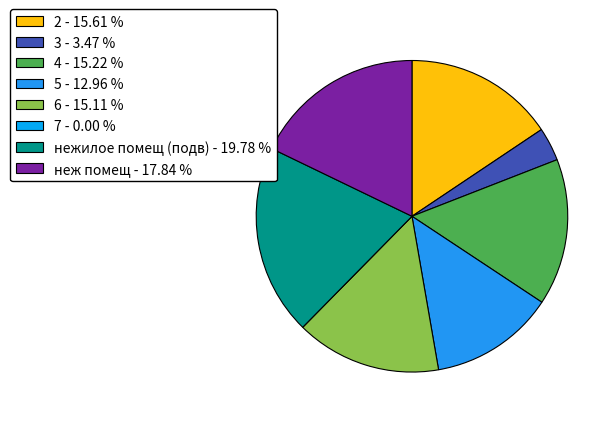

To the nearest percent, what is the average slice percentage?

12%